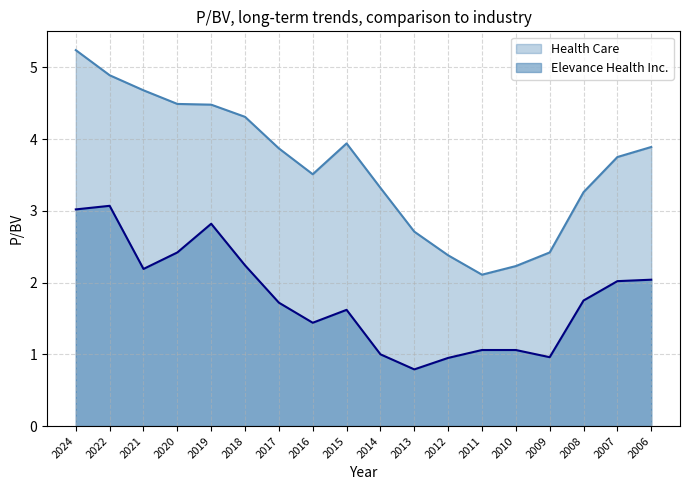

Reading left to right, extract all data points from this chart.

Health Care: 2024=5.2	2022=4.9	2021=4.7	2020=4.5	2019=4.5	2018=4.3	2017=3.9	2016=3.5	2015=3.9	2014=3.3	2013=2.7	2012=2.4	2011=2.1	2010=2.2	2009=2.4	2008=3.3	2007=3.8	2006=3.9
Elevance Health Inc.: 2024=3.0	2022=3.1	2021=2.2	2020=2.4	2019=2.8	2018=2.2	2017=1.7	2016=1.4	2015=1.6	2014=1.0	2013=0.8	2012=0.9	2011=1.1	2010=1.1	2009=1.0	2008=1.8	2007=2.0	2006=2.0